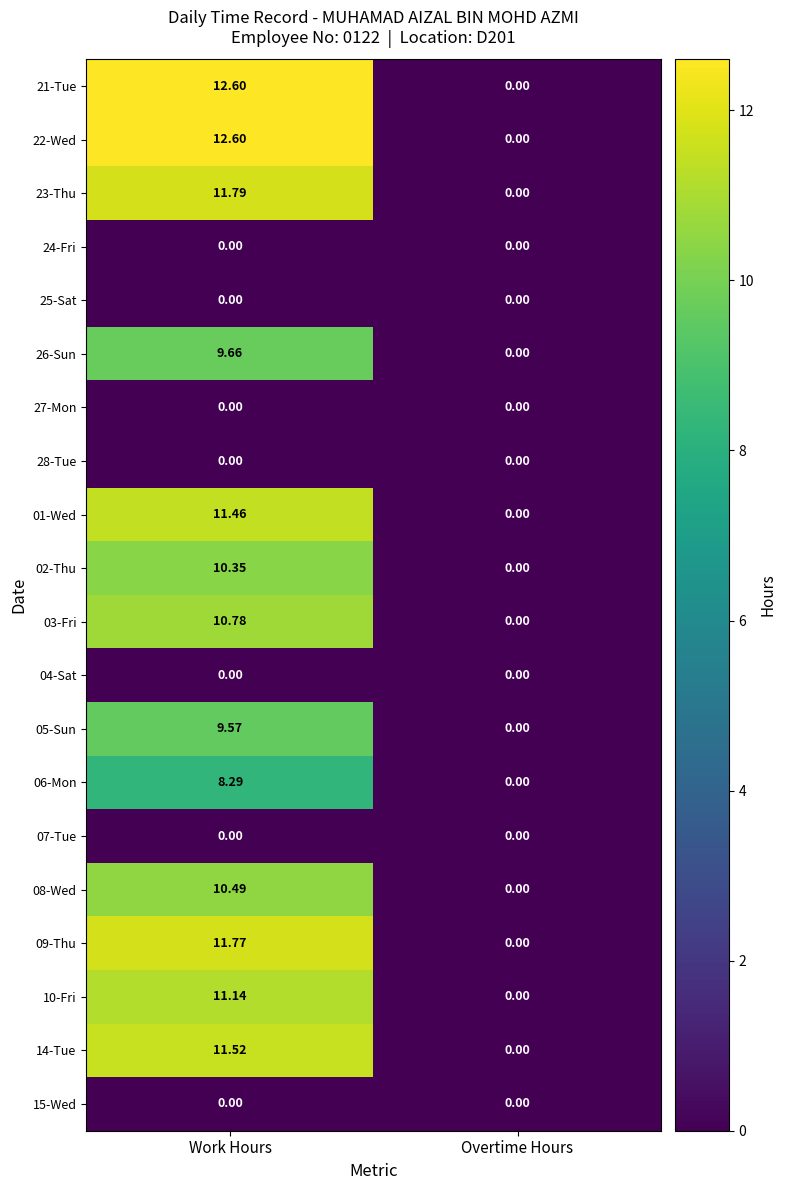

Rank the categories by 05-Sun value from lowest to highest.

Overtime Hours, Work Hours